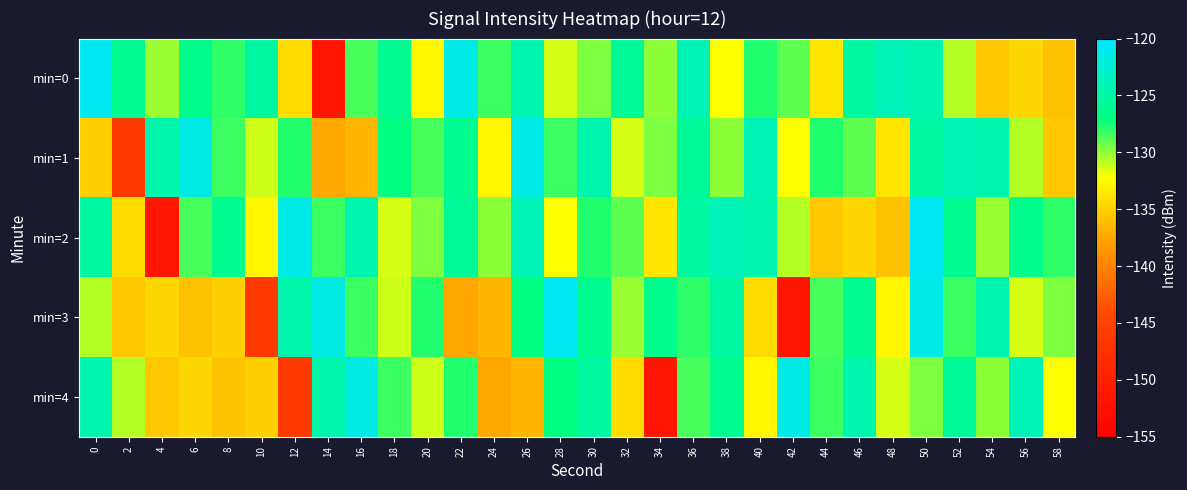

At which category is the sum across all series the highest?

50